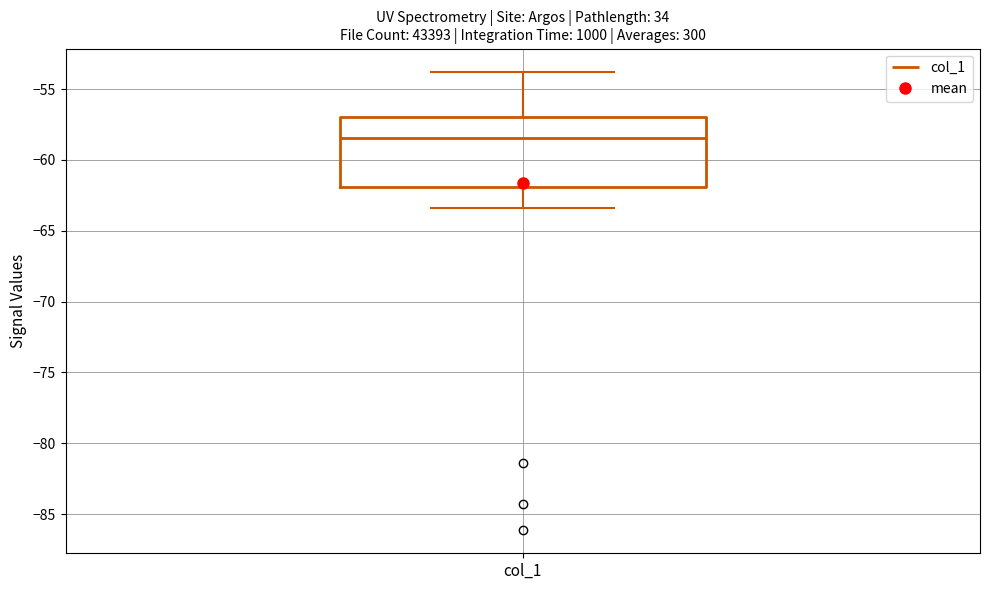

Where does the upper whisker of the box for col_1 end on the y-axis? The values are not printed on the chart, so give them approximately, as read against the axis.

-54.0